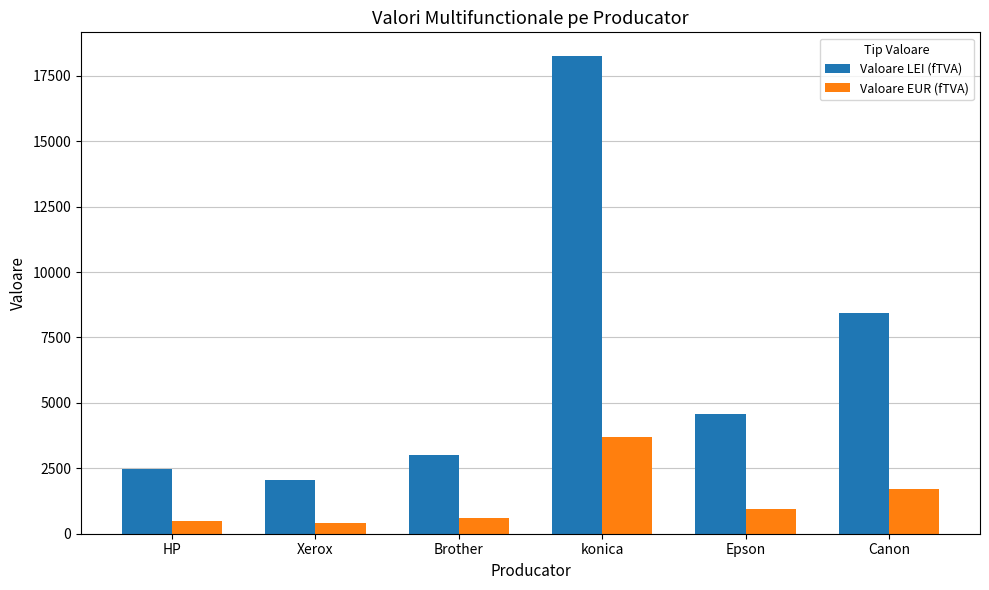

At Brother, list the series in order from largest to smallest.

Valoare LEI (fTVA), Valoare EUR (fTVA)